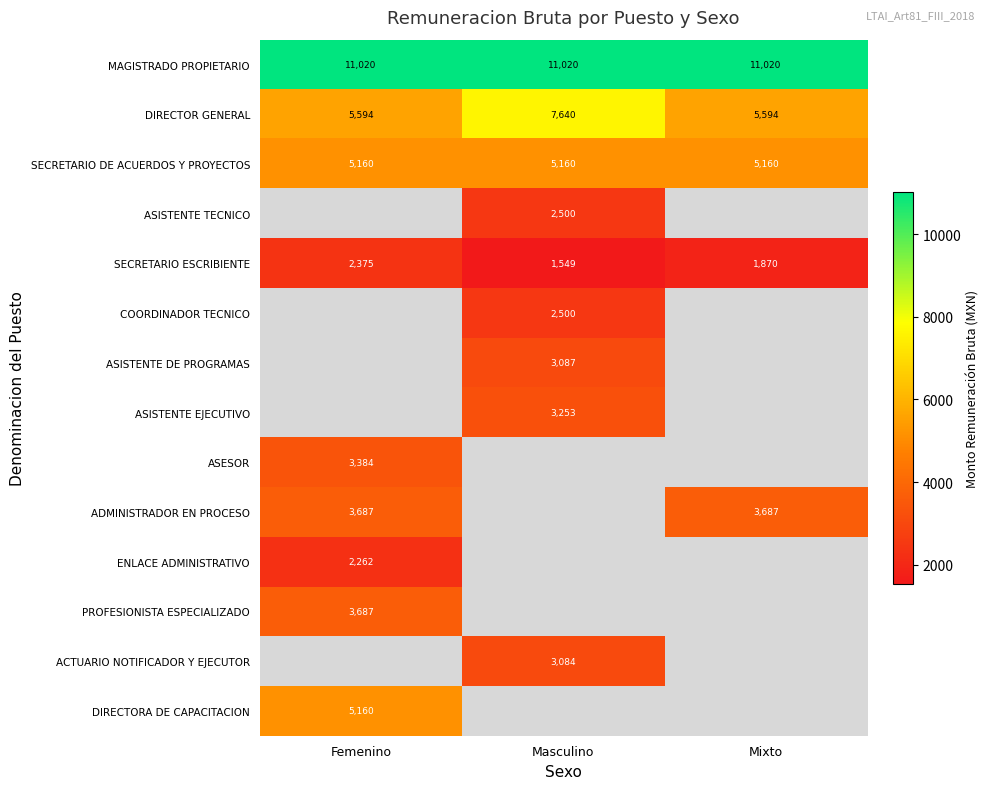

Is the value of MAGISTRADO PROPIETARIO at Masculino greater than the value of SECRETARIO DE ACUERDOS Y PROYECTOS at Mixto?

Yes